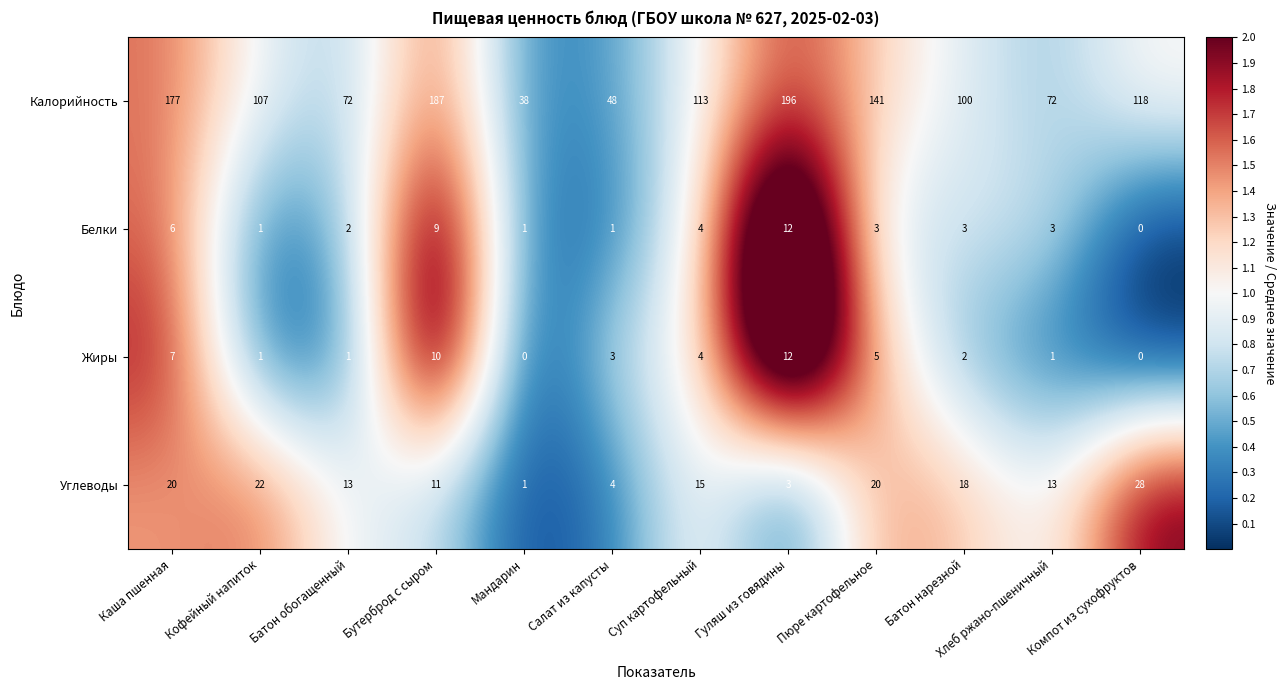

What is the average value of the Жиры series?

4